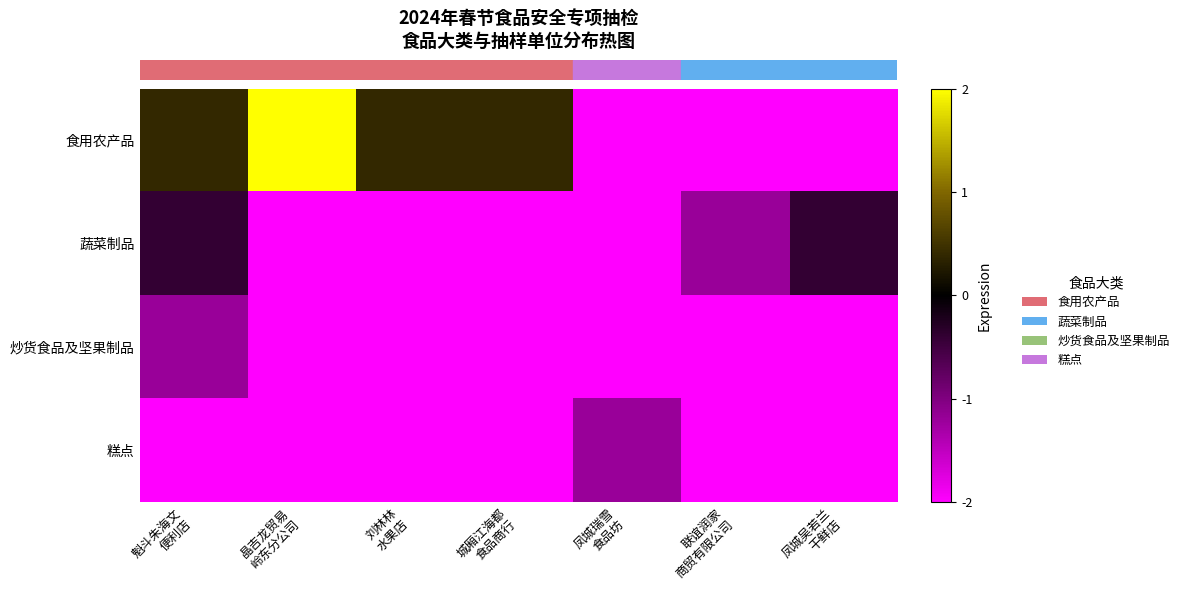

Which label corresponds to the smallest value in the chart?

凤城瑞雪
食品坊